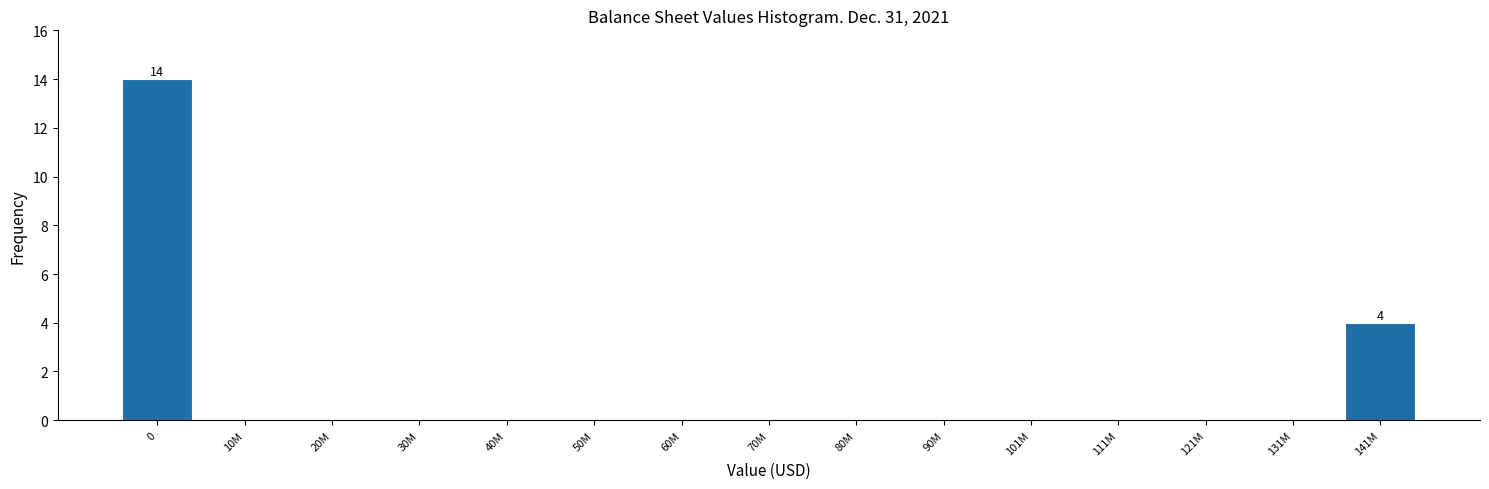

Reading left to right, list all the values displayed in this chart.

0=14	10M=0	20M=0	30M=0	40M=0	50M=0	60M=0	70M=0	80M=0	90M=0	101M=0	111M=0	121M=0	131M=0	141M=4